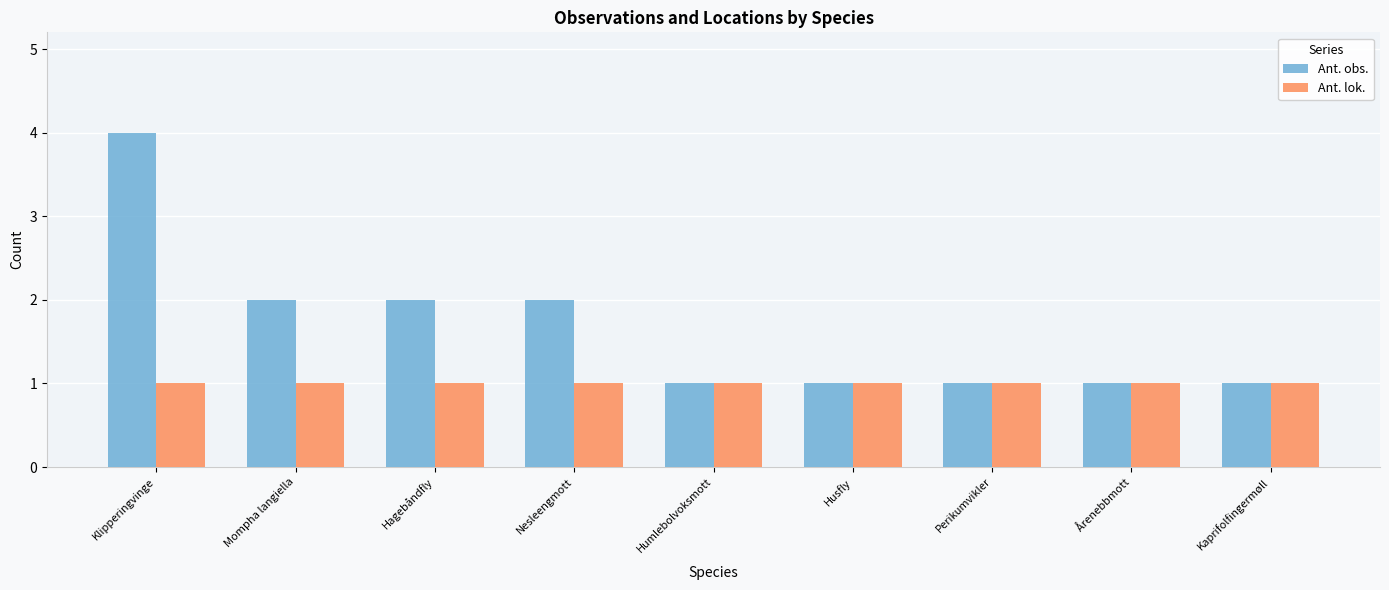

What position from the right is Kaprifolfingermøll?

1